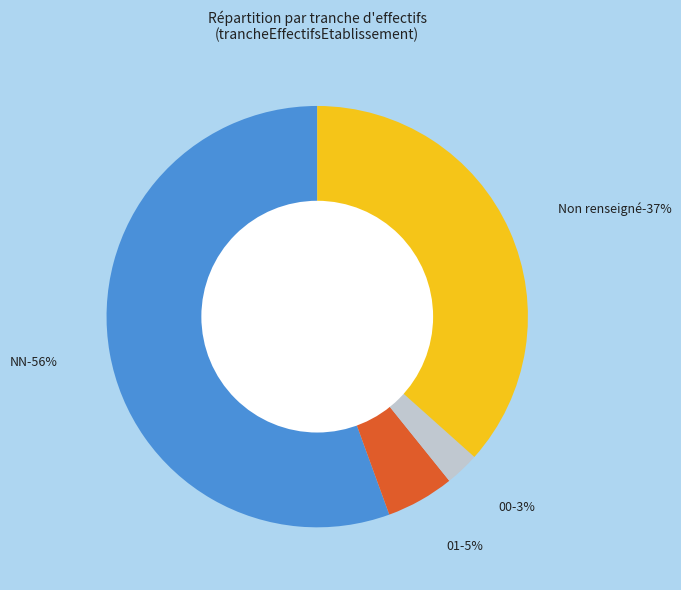

Which slice is the smallest?

00